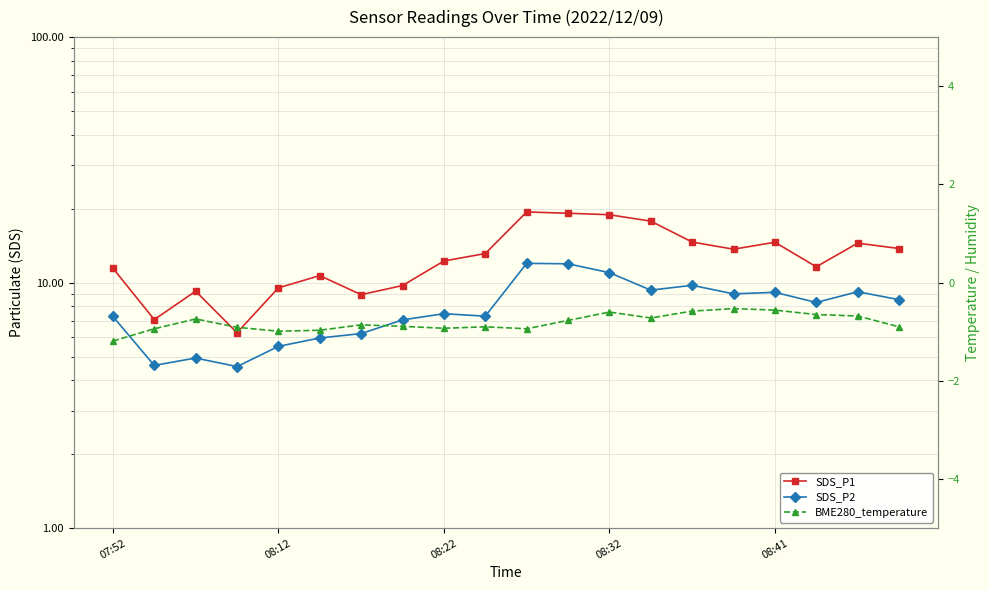

What is the average value of the SDS_P1 series?

12.8